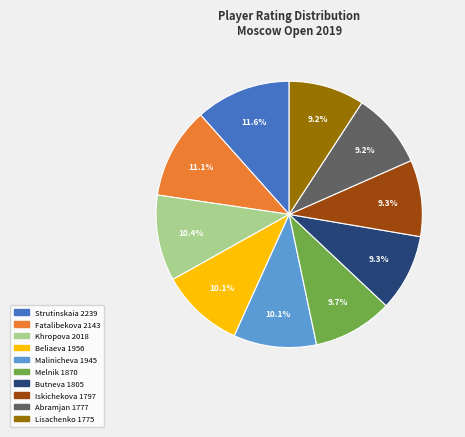

Count the number of slices in the pie.

10